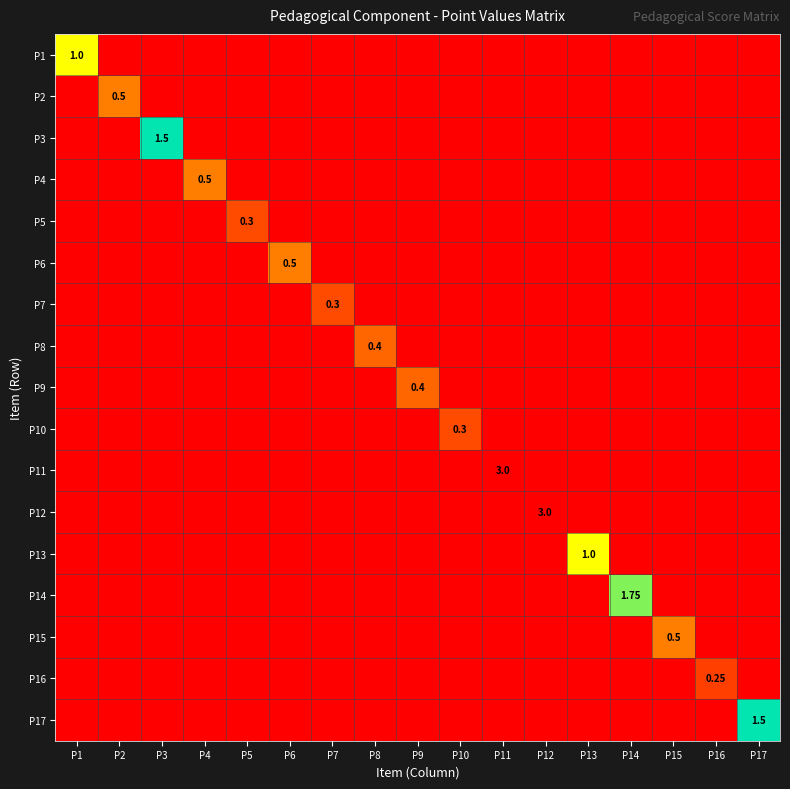

Is it true that P9 equals 0.0 at P1?

True